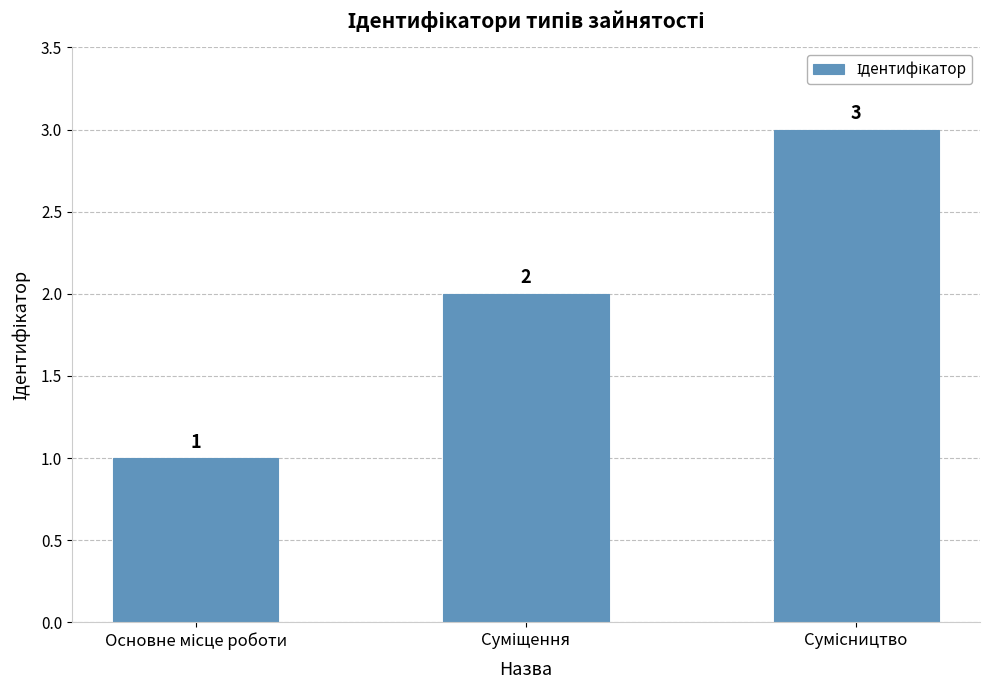

Count the values in the range 1 to 3.

3